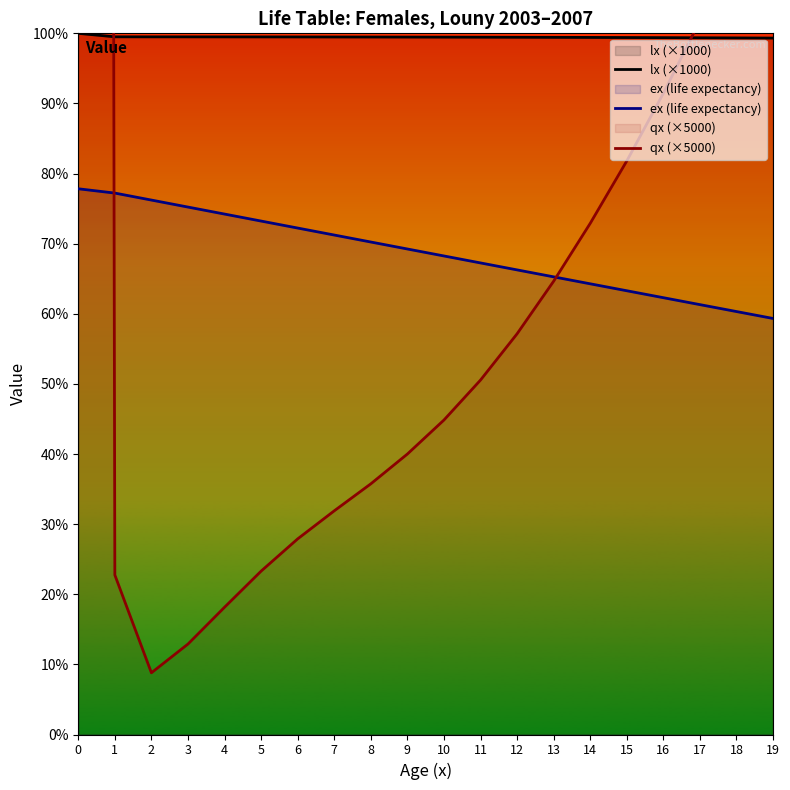

What is the difference between the highest and lowest values at 9?

59.5